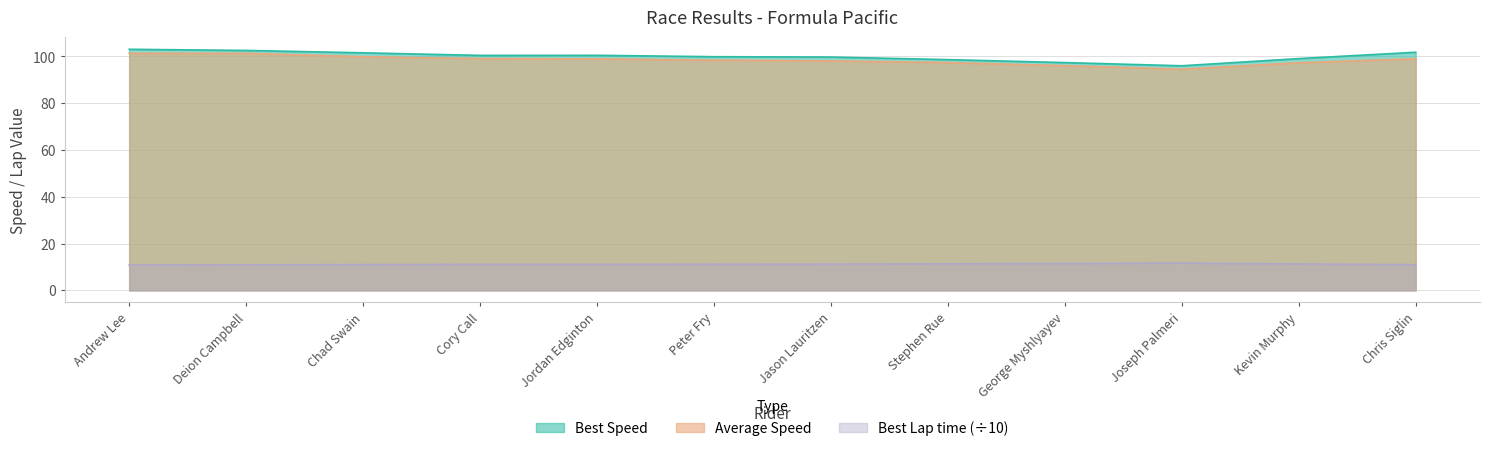

What are all the series names shown in the legend?

Best Speed, Average Speed, Best Lap time (÷10)